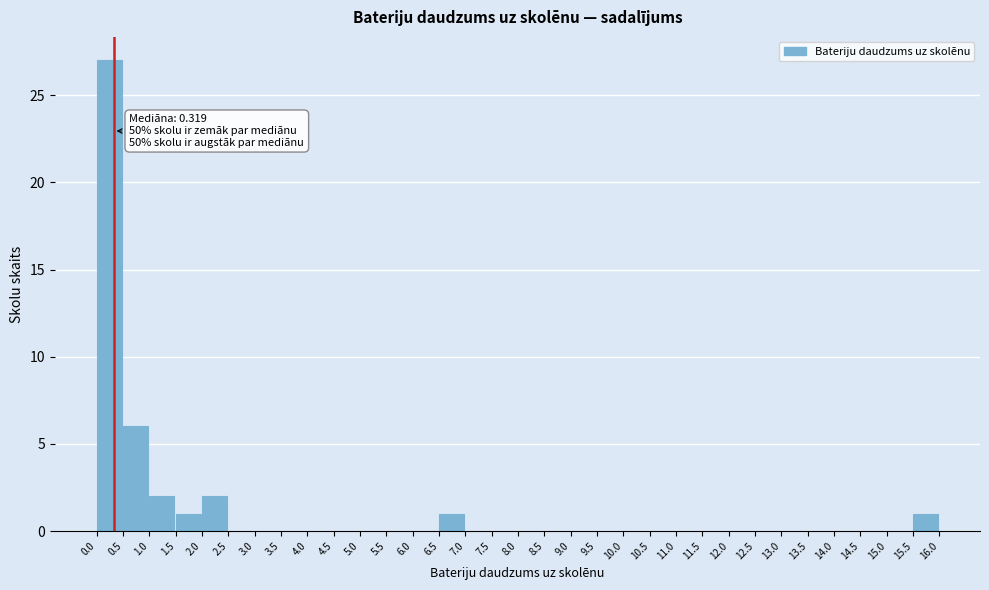

Which range on the x-axis has the tallest bar?

0.0 to 0.5